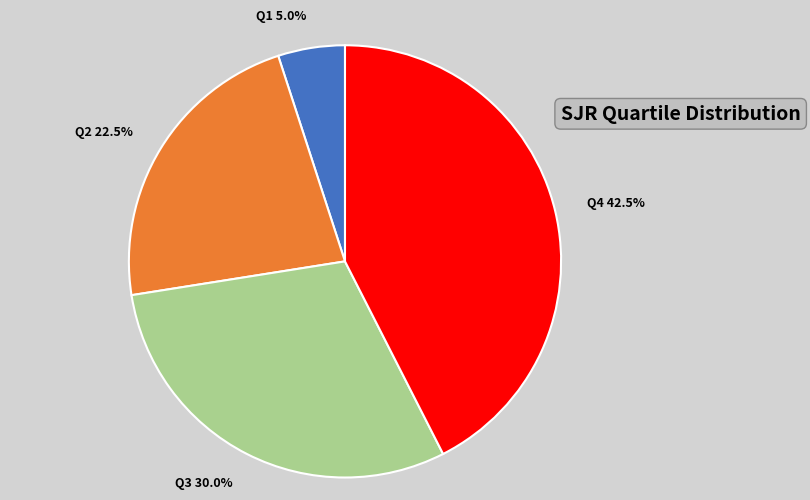

Rank the categories by value from lowest to highest.

Q1, Q2, Q3, Q4